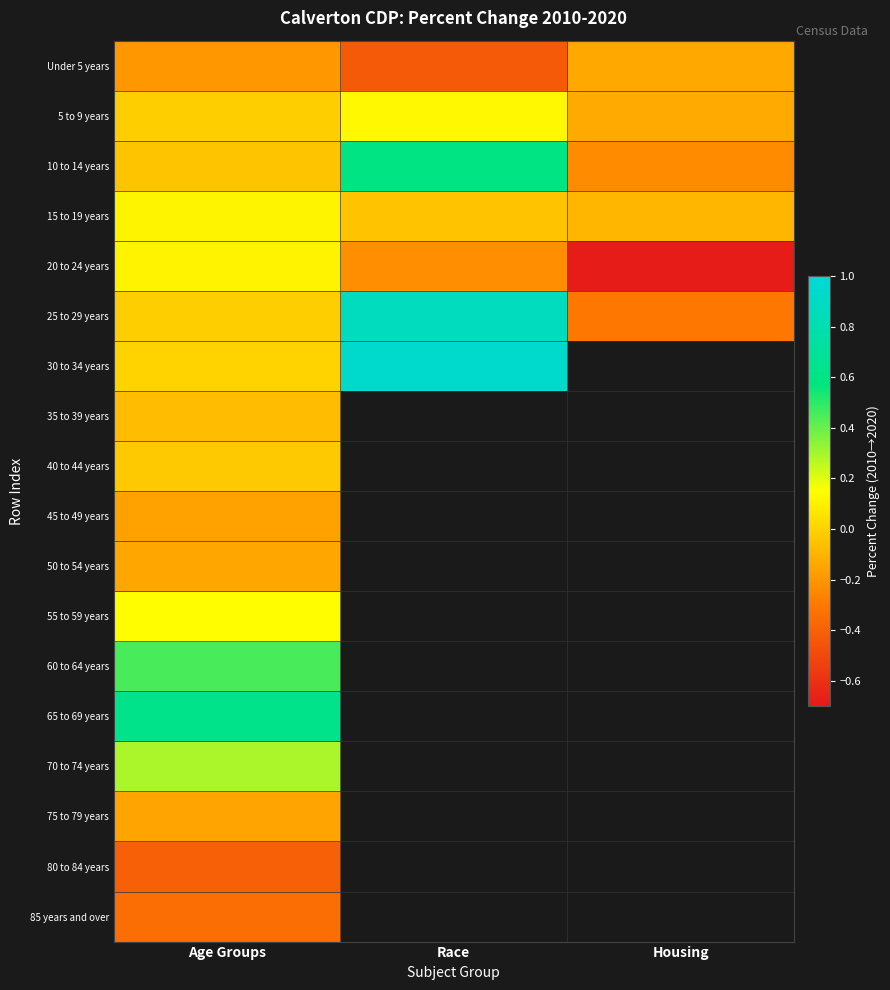

The 25 to 29 years series shows -0.0 at Age Groups. True or false?

False